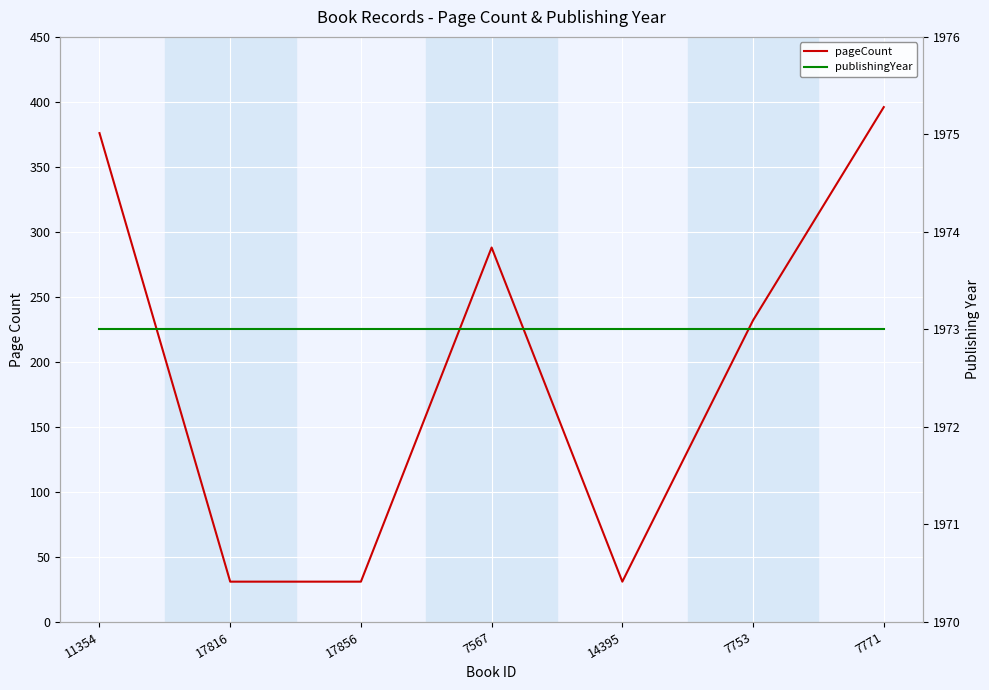

Which series has the largest total across all categories?

publishingYear